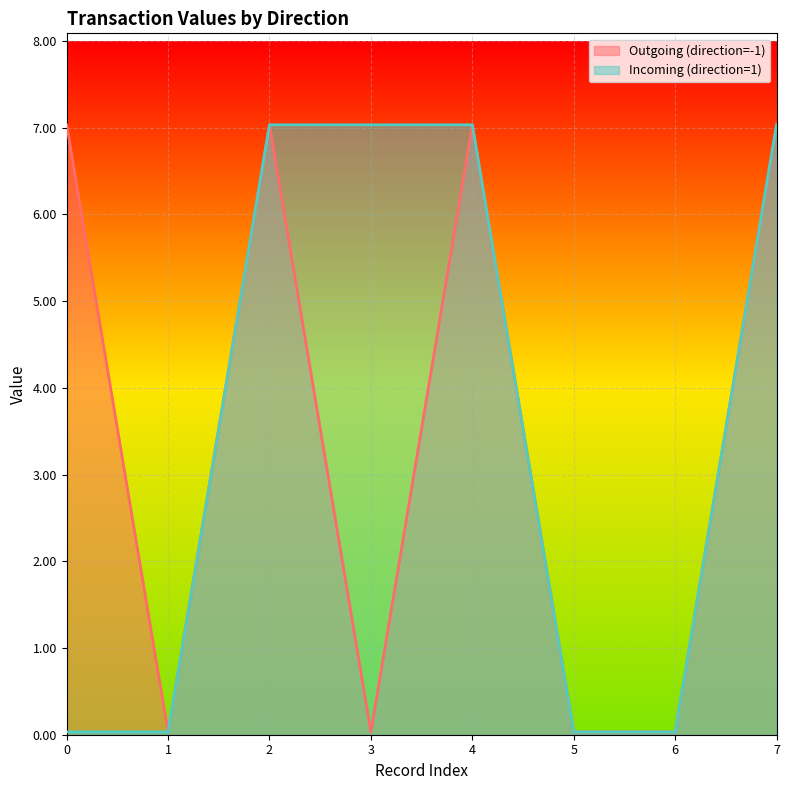

True or false: Outgoing (direction=-1) has a value of 4.3 at 0.

False